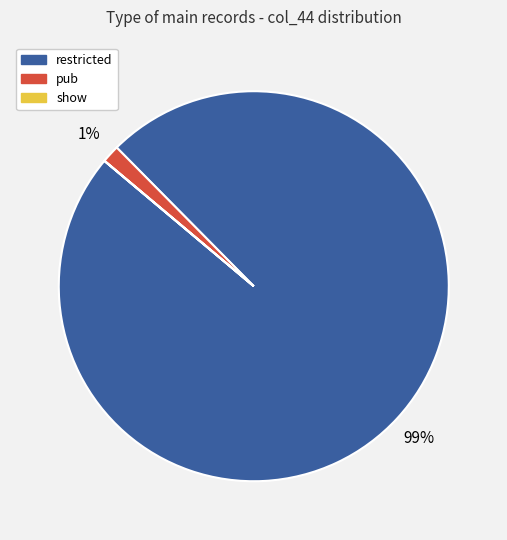

To the nearest percent, what is the difference between the largest and smallest slice percentages?

99%